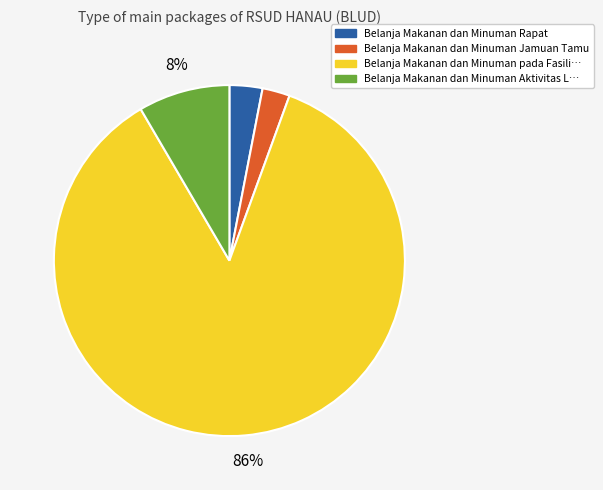

Is there any slice that represents more than half of the pie?

Yes